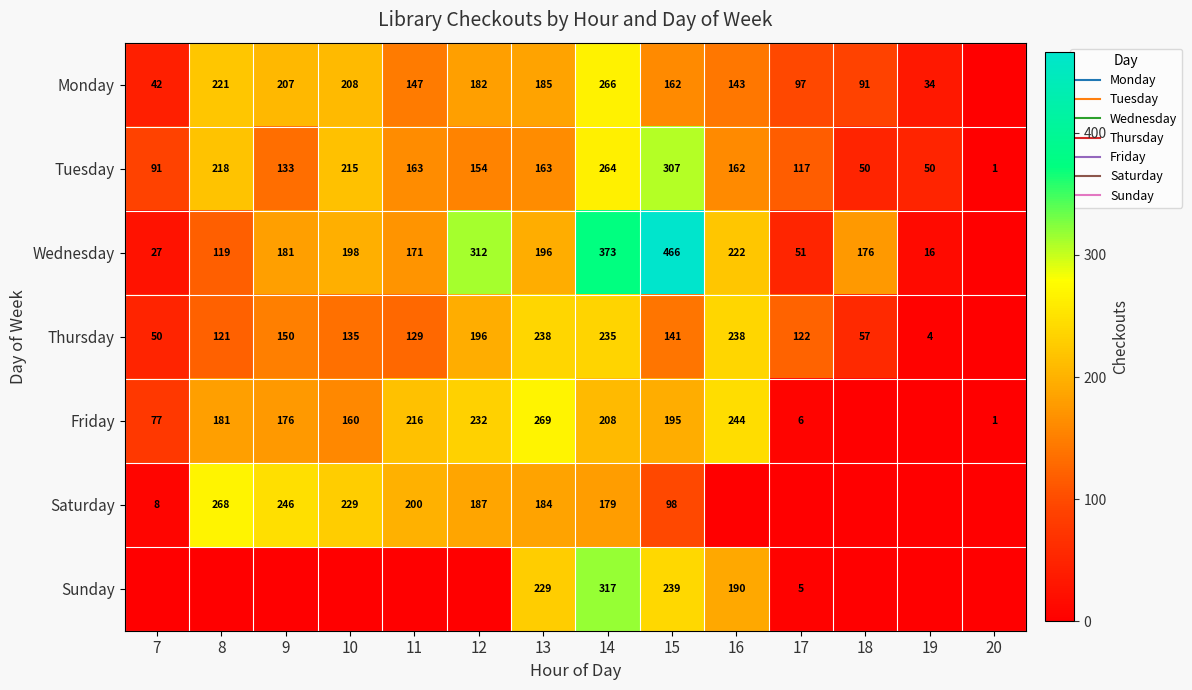

Rank the categories by Sunday value from lowest to highest.

7, 8, 9, 10, 11, 12, 18, 19, 20, 17, 16, 13, 15, 14